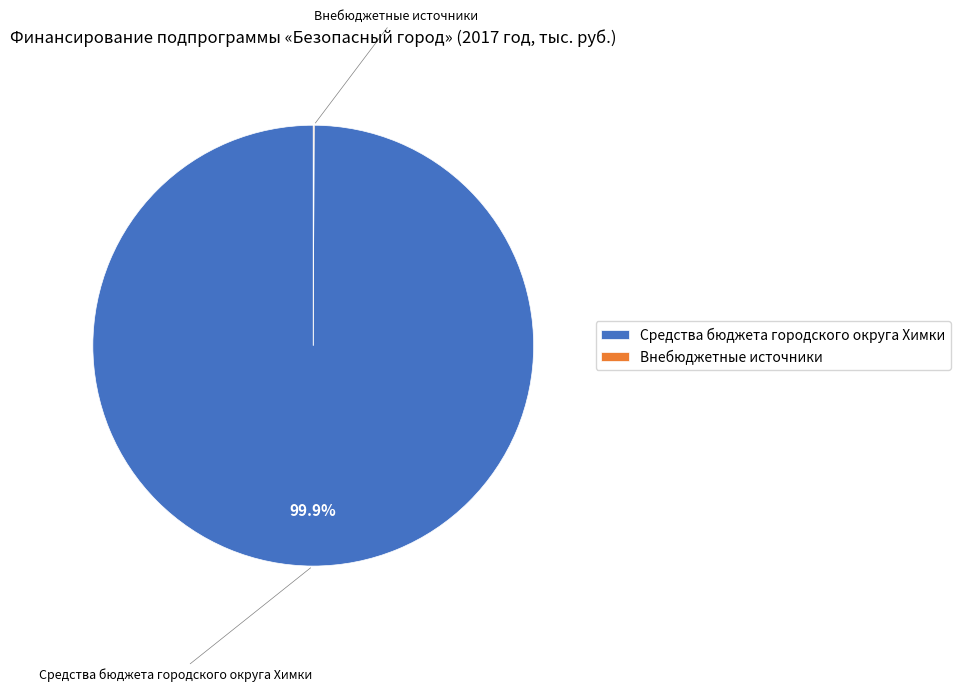

To the nearest percent, what is the average slice percentage?

50%